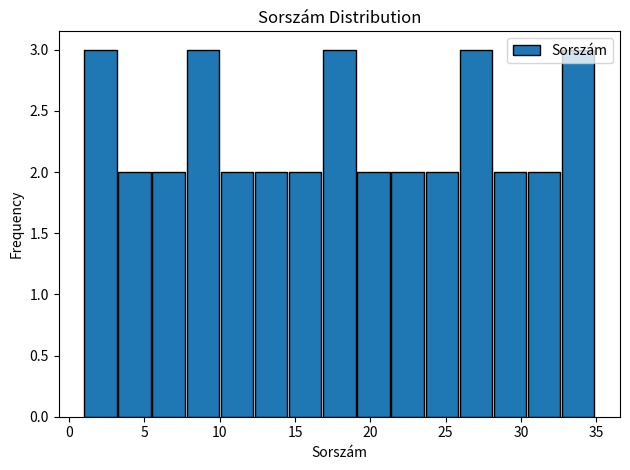

Reading left to right, list every bar in this chart as the range it spans on the x-axis followed by its height. Neither the bar edges nor the heights are printed on the chart, so give them approximately, as read against the axes.

1.0 to 3.5: 3
3.5 to 5.5: 2
5.5 to 8.0: 2
8.0 to 10.0: 3
10.0 to 12.5: 2
12.5 to 14.5: 2
14.5 to 17.0: 2
17.0 to 19.0: 3
19.0 to 21.5: 2
21.5 to 23.5: 2
23.5 to 26.0: 2
26.0 to 28.0: 3
28.0 to 30.5: 2
30.5 to 32.5: 2
32.5 to 35.0: 3